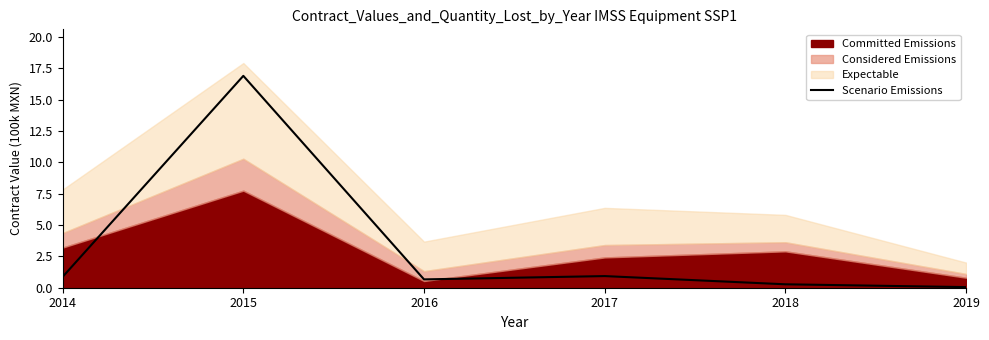

True or false: Scenario Emissions has a value of 0.9 at 2014.

True